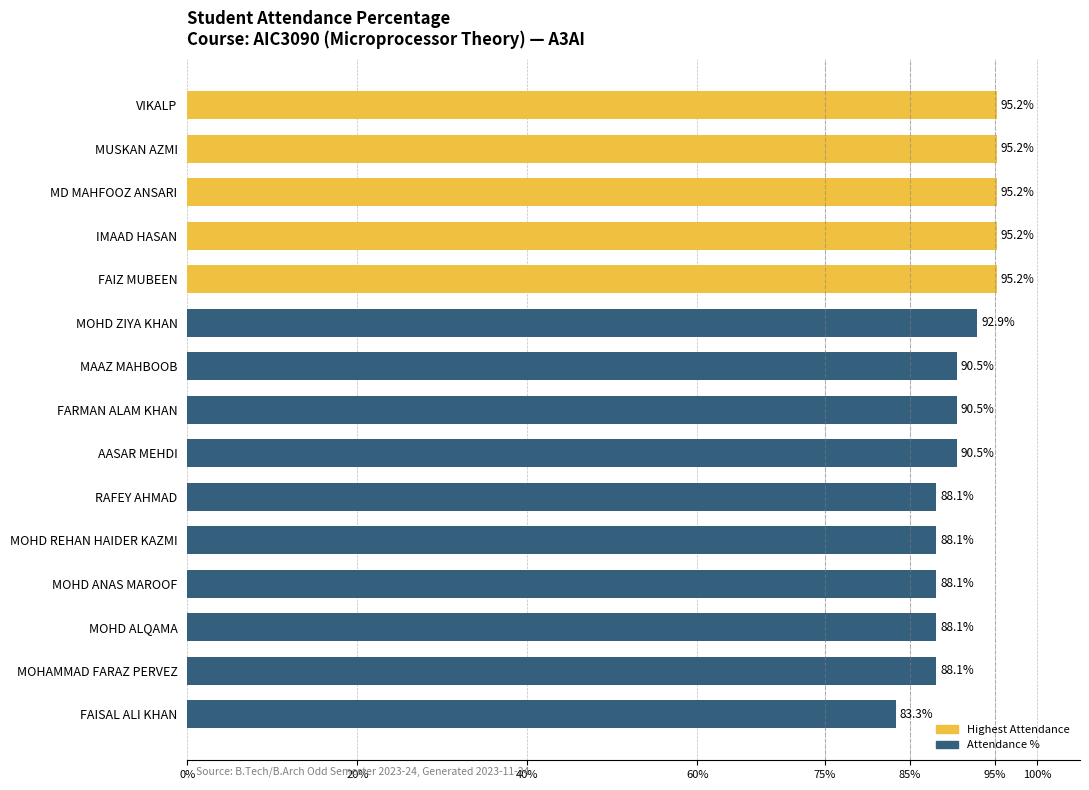

What position from the bottom is FAIZ MUBEEN?

11